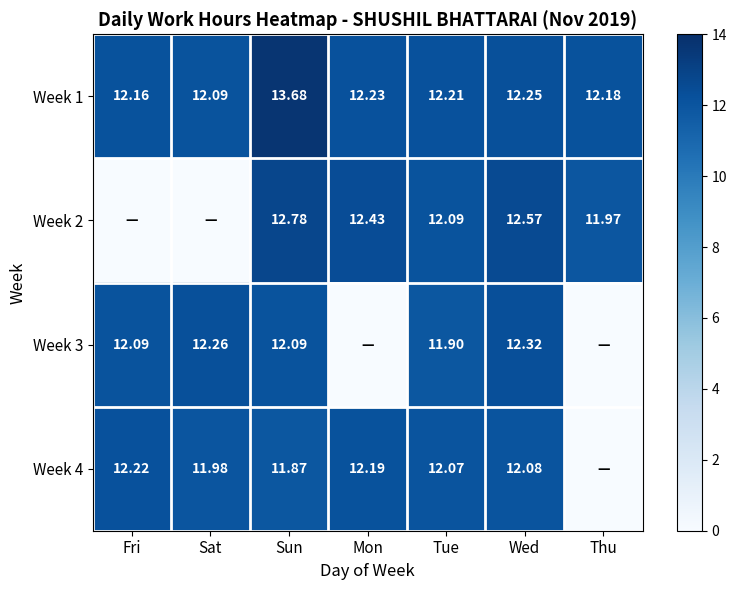

What is the highest value of the Week 4 series?

12.2